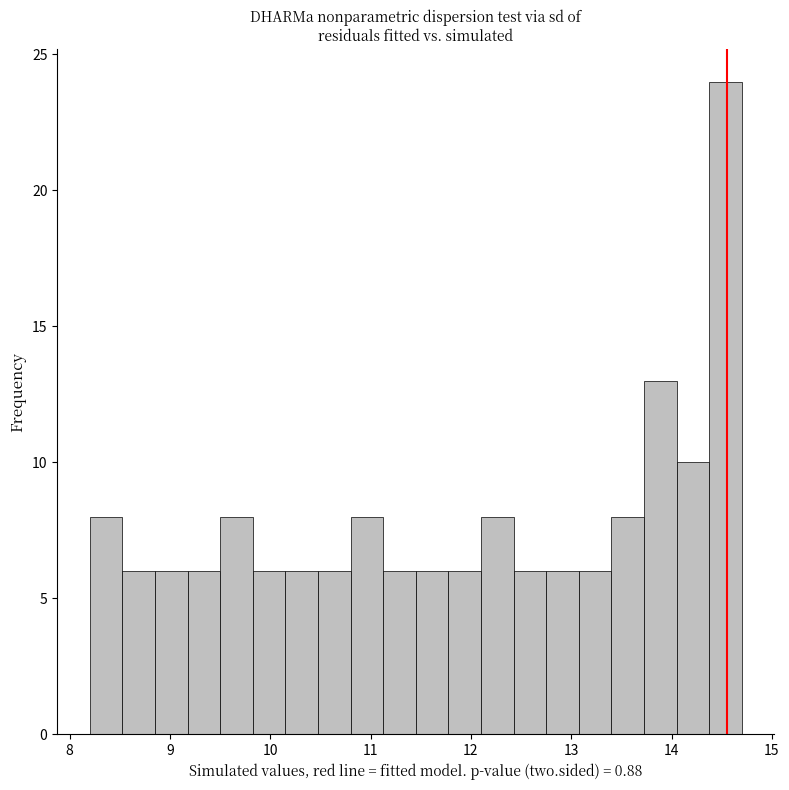

Around what value on the x-axis is the tallest bar? Give the approximate position of its centre, as read against the axis.

14.5